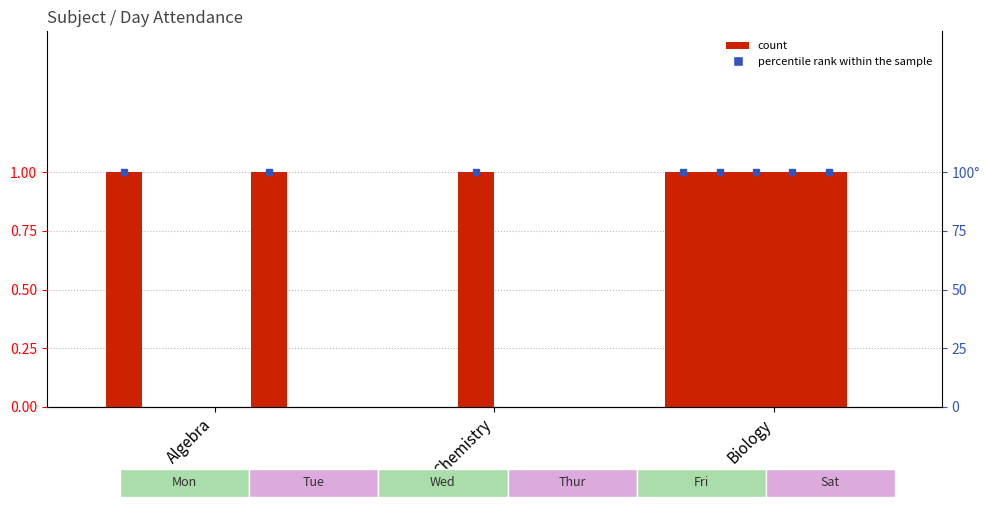

Reading left to right, transcribe all the data shown in this chart.

Mon: 1	0	1
Tue: 0	0	1
Wed: 0	1	1
Thur: 0	0	1
Fri: 1	0	1
Sat: 0	0	0